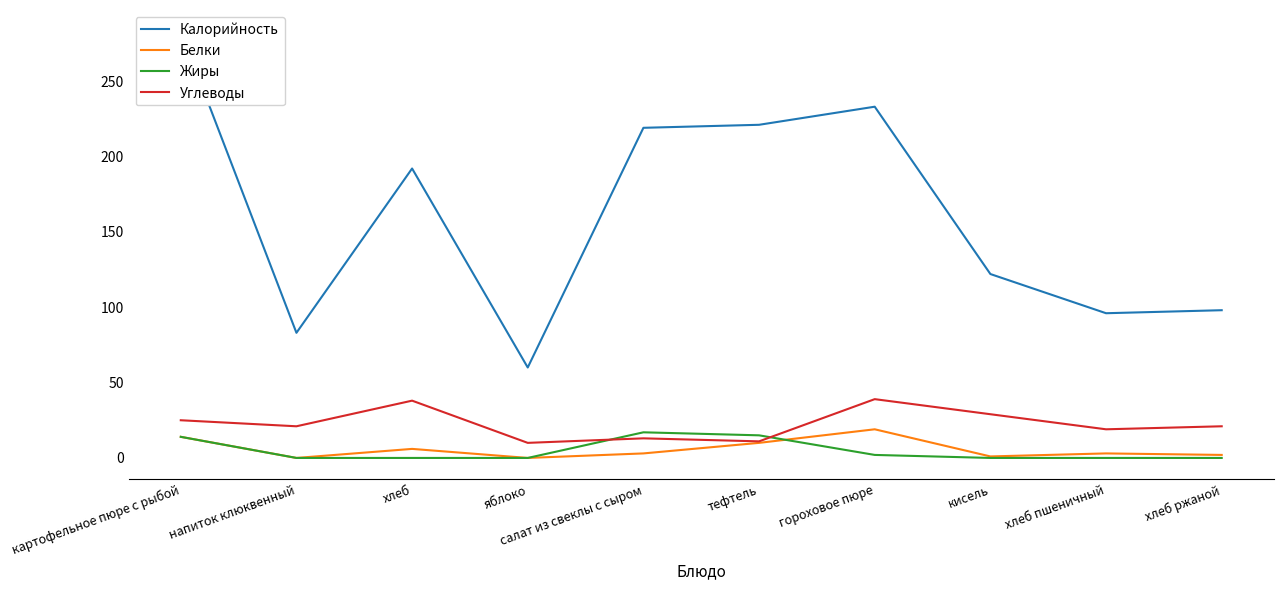

What is the label of the 8th point from the right?

хлеб